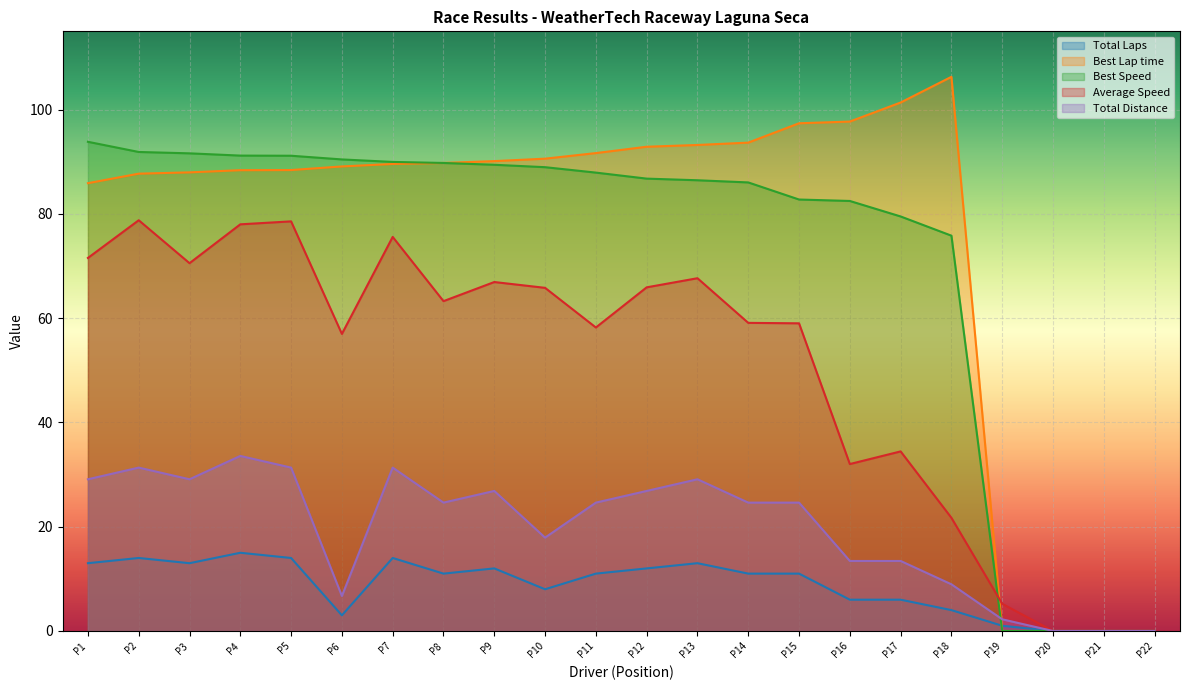

At P4, list the series in order from largest to smallest.

Best Speed, Best Lap time, Average Speed, Total Distance, Total Laps